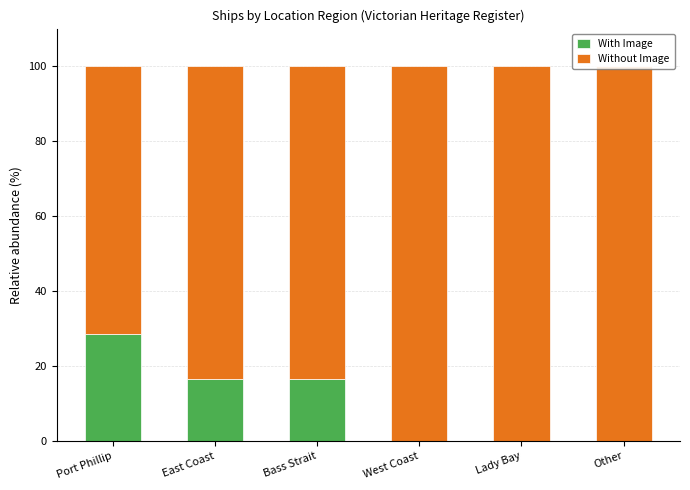

What position from the right is Port Phillip?

6